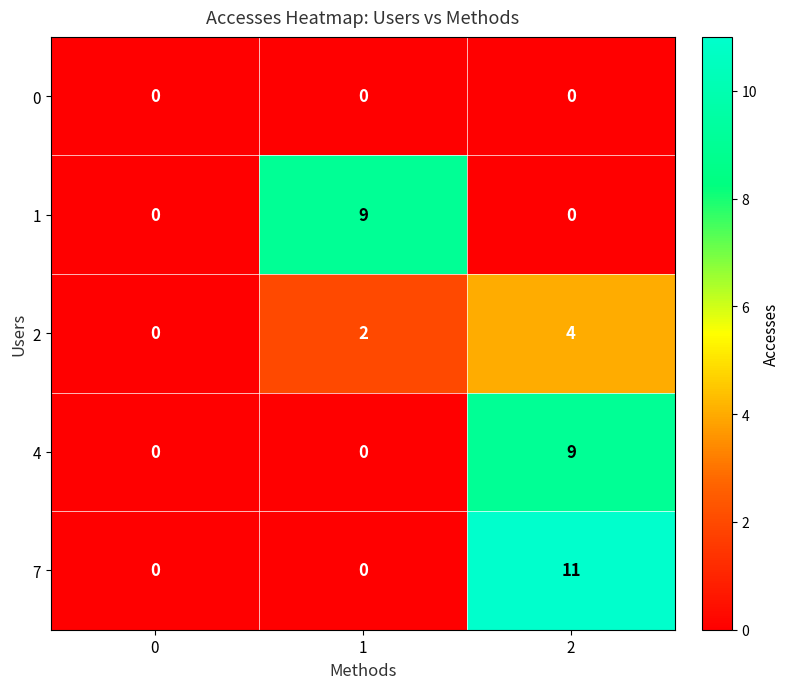

Reading left to right, transcribe all the data shown in this chart.

0: 0=0	1=0	2=0
1: 0=0	1=9	2=0
2: 0=0	1=2	2=4
4: 0=0	1=0	2=9
7: 0=0	1=0	2=11